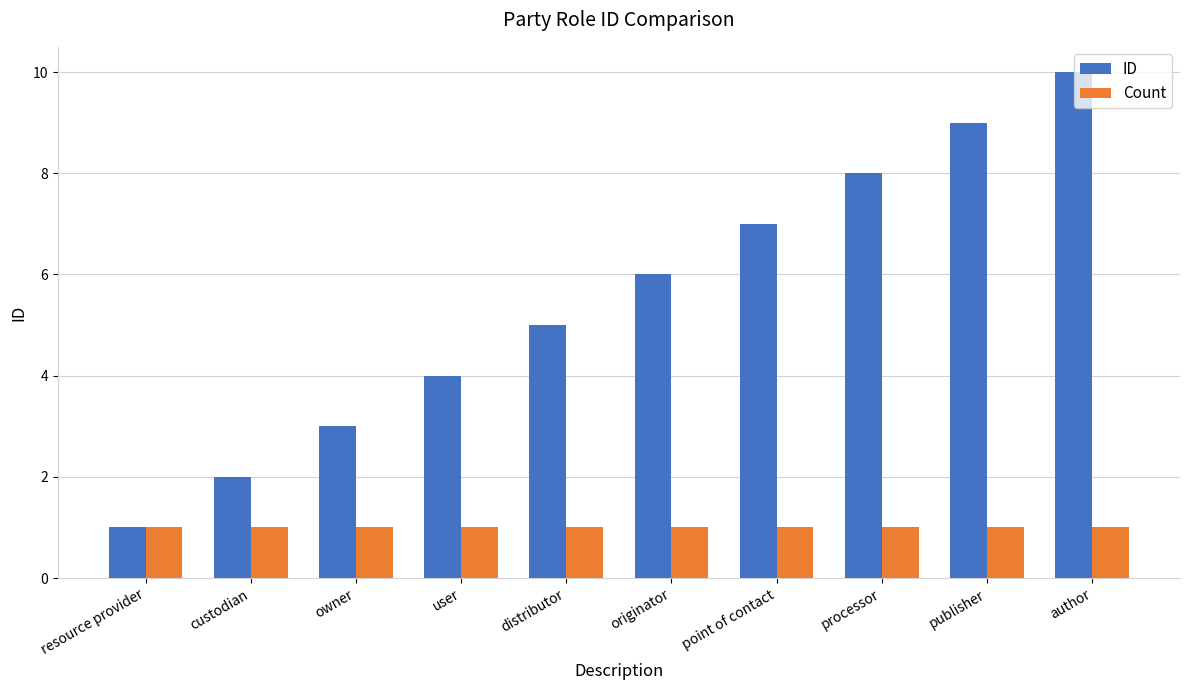

At which category is the sum across all series the highest?

author